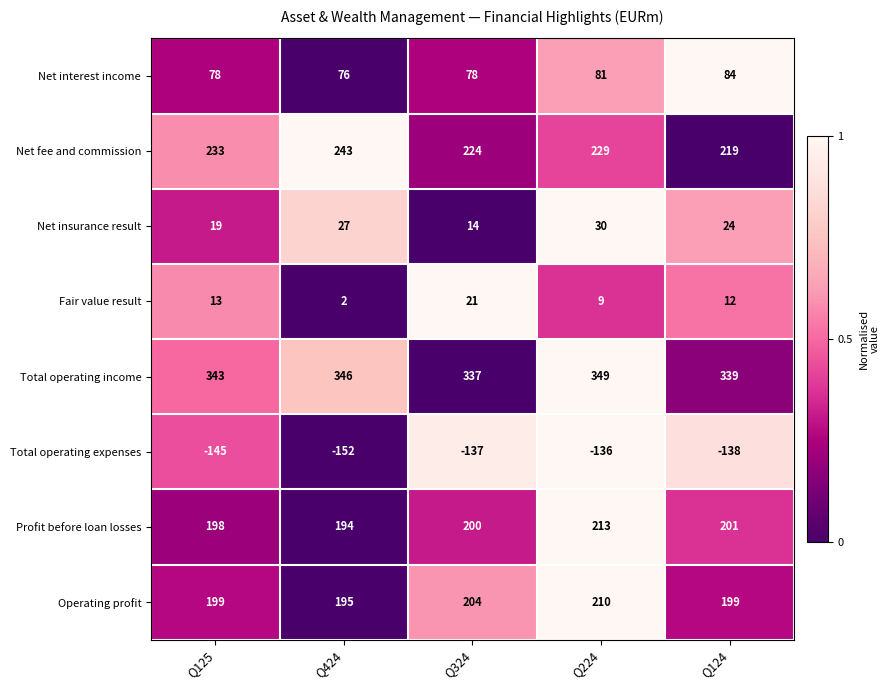

True or false: Total operating income has a value of 339 at Q124.

True